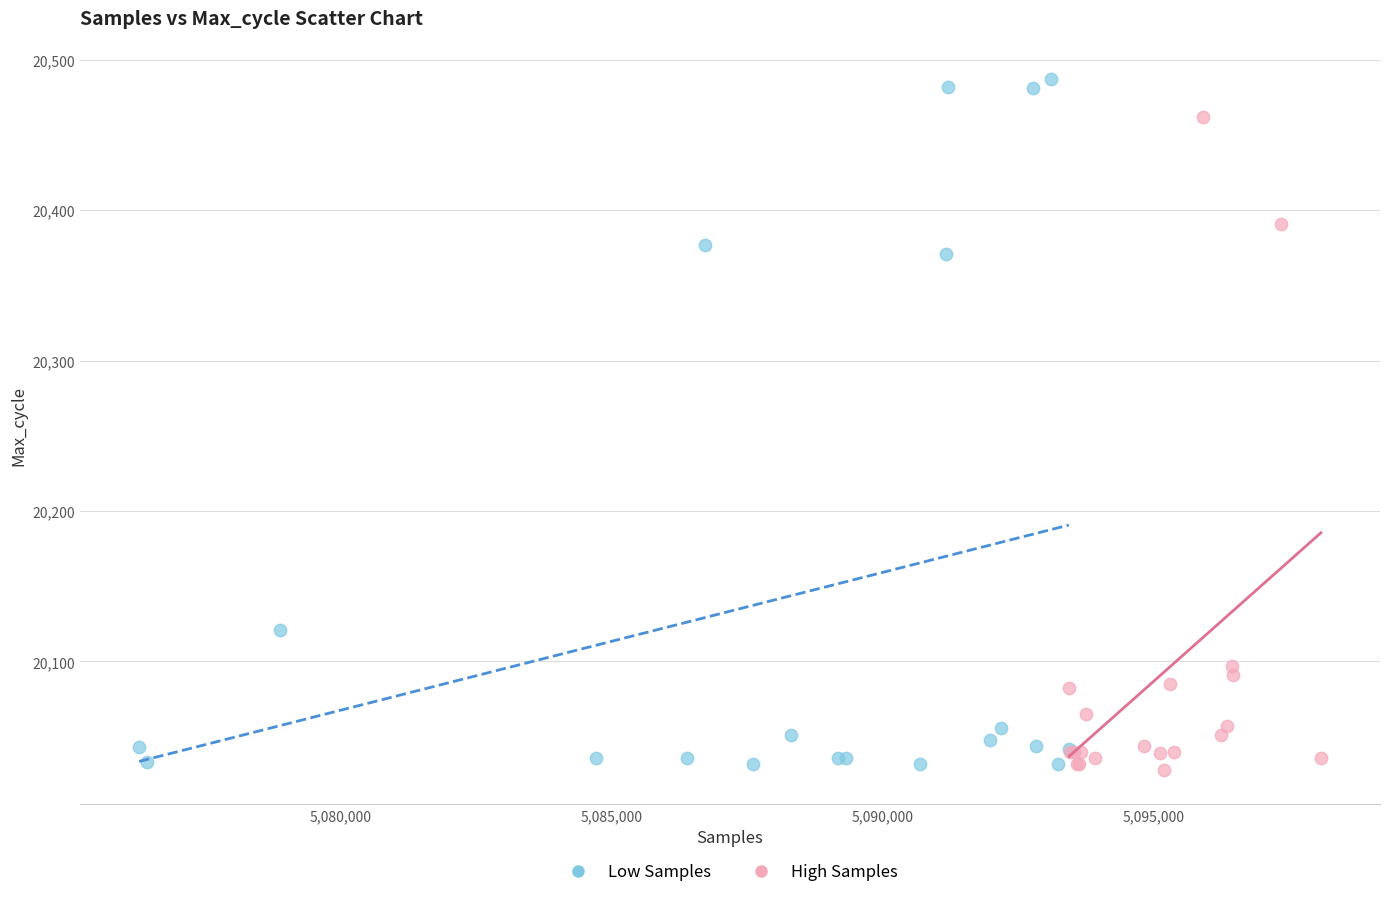

Which series reaches the maximum Y coordinate?

Low Samples